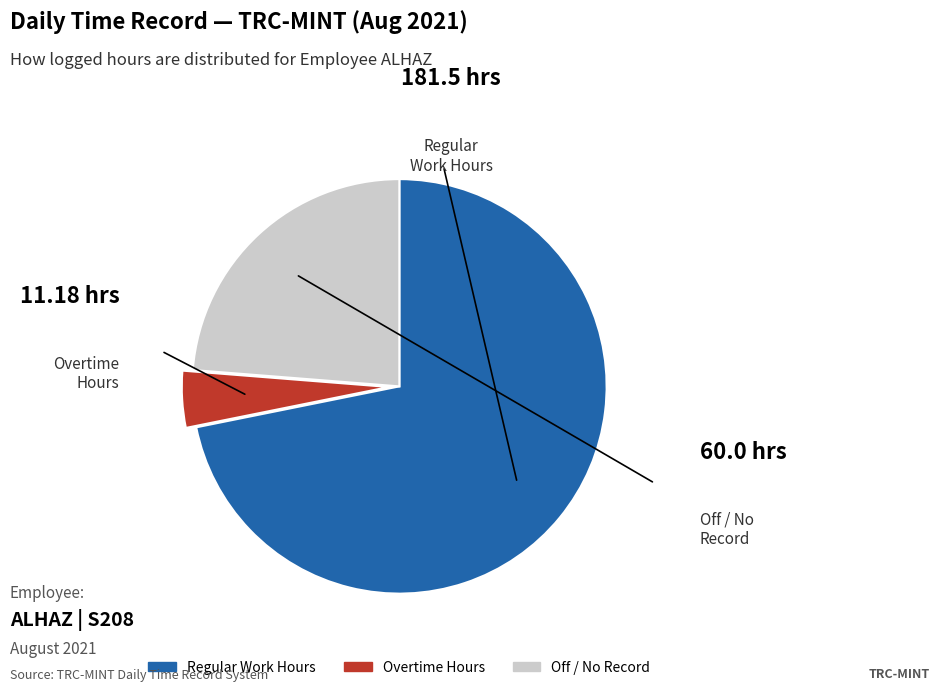

How many slices are in this pie chart?

3